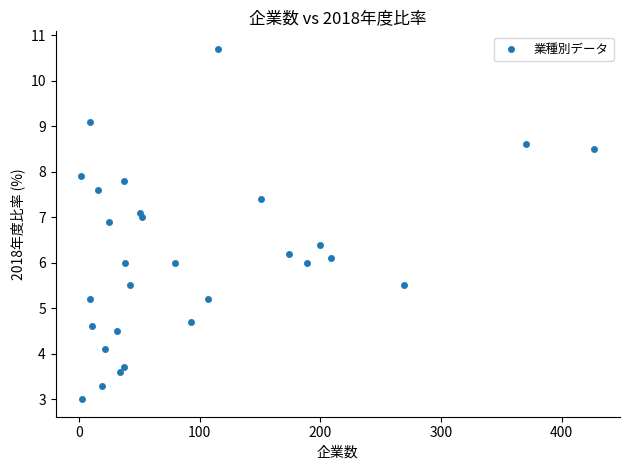

What is the range of Y values (max minus min)?

7.7